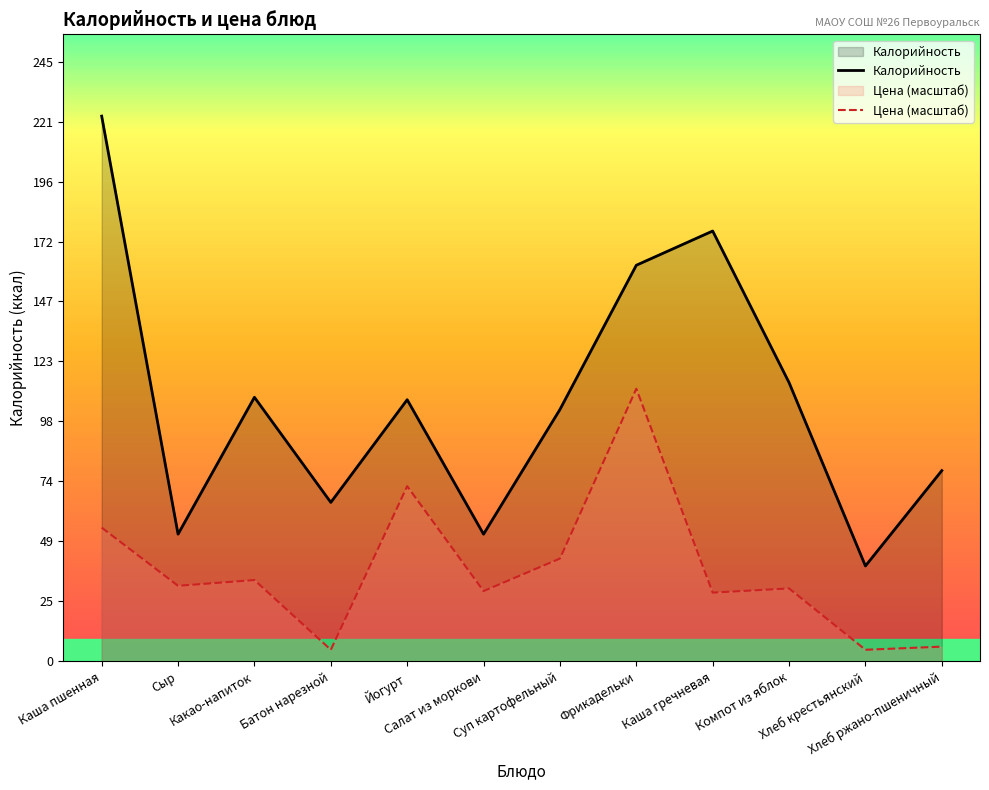

Reading left to right, transcribe all the data shown in this chart.

Калорийность: 223.0	52.0	108.0	65.0	107.0	52.0	103.0	162.0	176.0	114.0	39.0	78.0
Цена (масштаб): 54.7	30.9	33.2	4.7	71.6	28.7	42.0	111.5	28.1	29.8	4.7	6.0